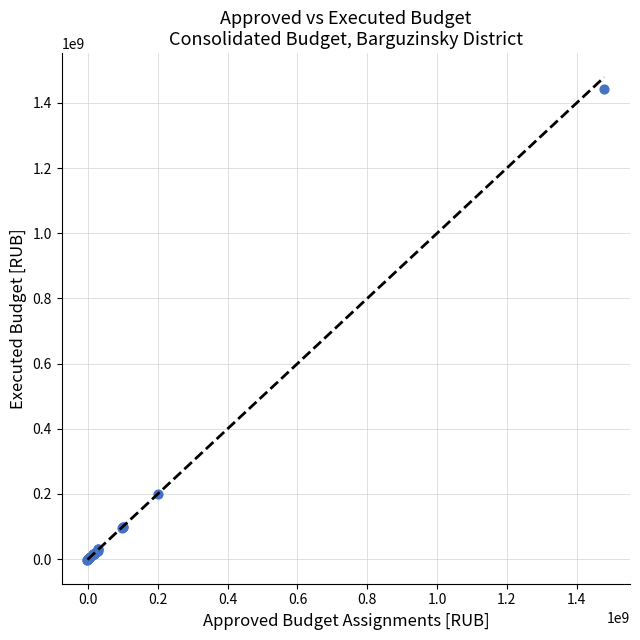

What Y value in the scatter plot is closest to 720716286?

198197142.2